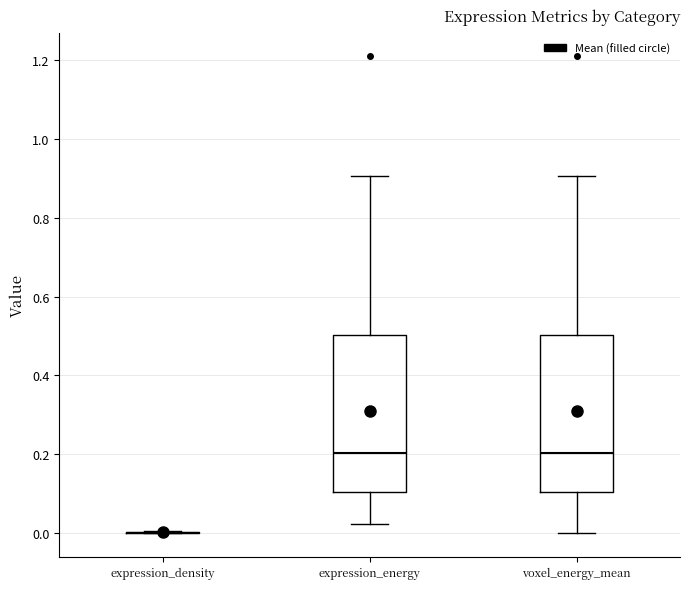

Reading left to right, transcribe this box plot: for each box, give where its median line is, the range the box spans, and where its two whiskers end, as read against the y-axis. The values are not printed on the chart, so give them approximately, as read against the axis.

expression_density: box collapsed to a line at 0.00, whiskers 0.00 to 0.00
expression_energy: median 0.20, box 0.10 to 0.50, whiskers 0.02 to 0.90
voxel_energy_mean: median 0.20, box 0.10 to 0.50, whiskers 0.00 to 0.90